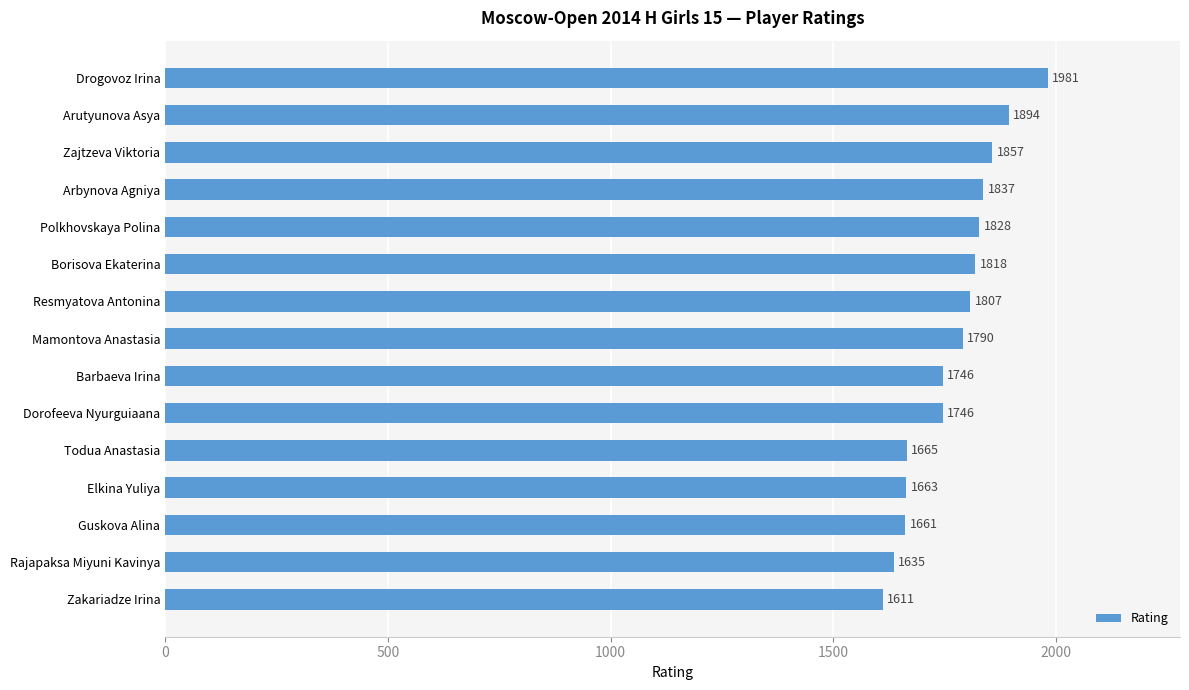

Reading top to bottom, extract all data points from this chart.

1981	1894	1857	1837	1828	1818	1807	1790	1746	1746	1665	1663	1661	1635	1611